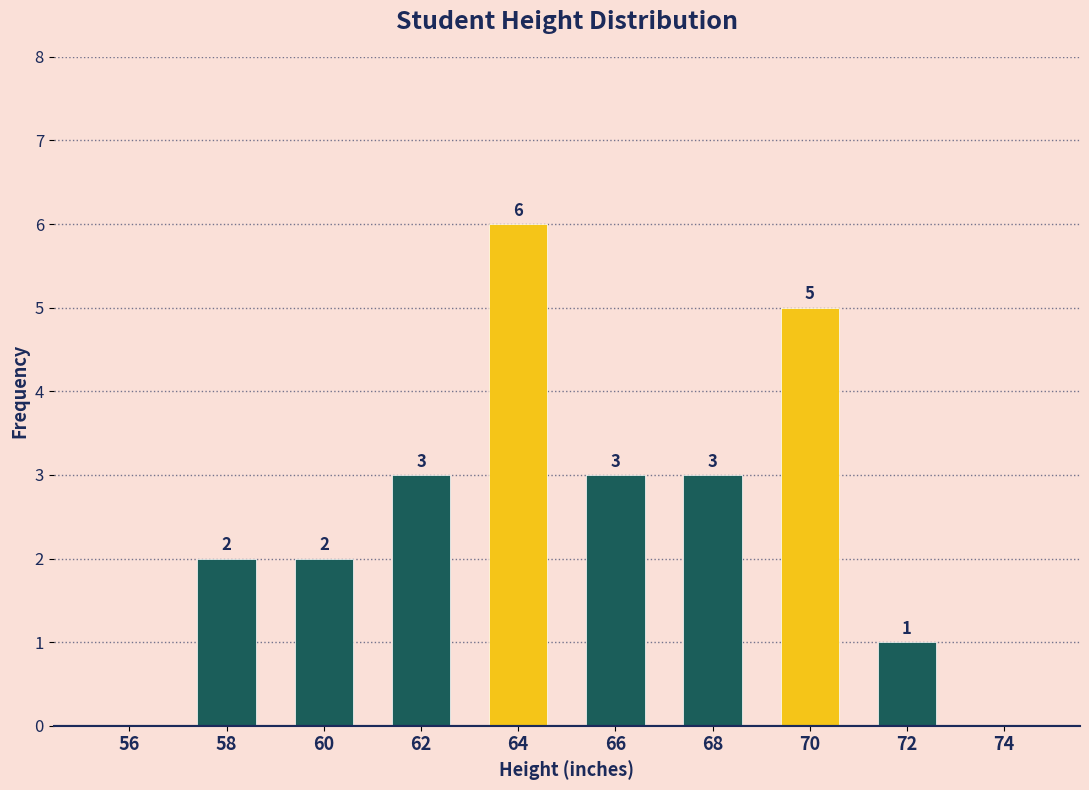

The chart shows a value of 3 at 62. True or false?

True